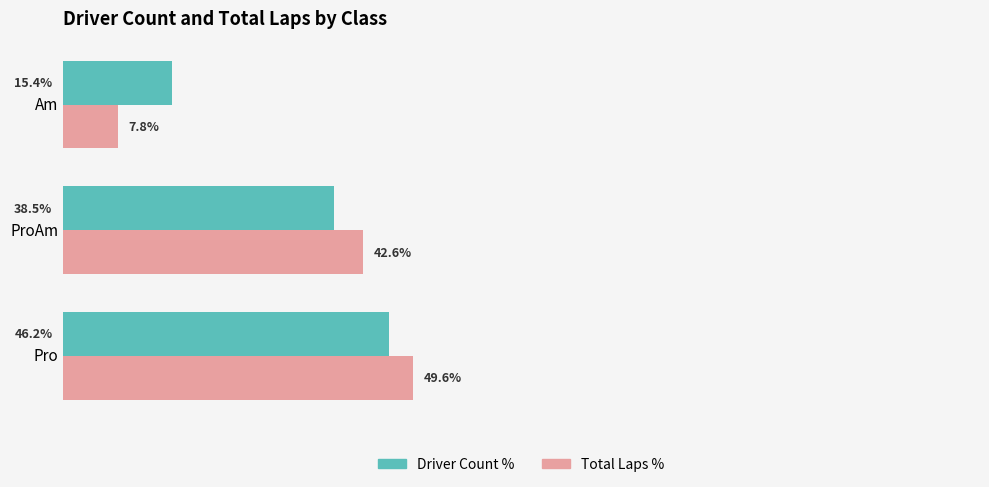

Is the value of Driver Count % at Am greater than the value of Total Laps % at Pro?

No